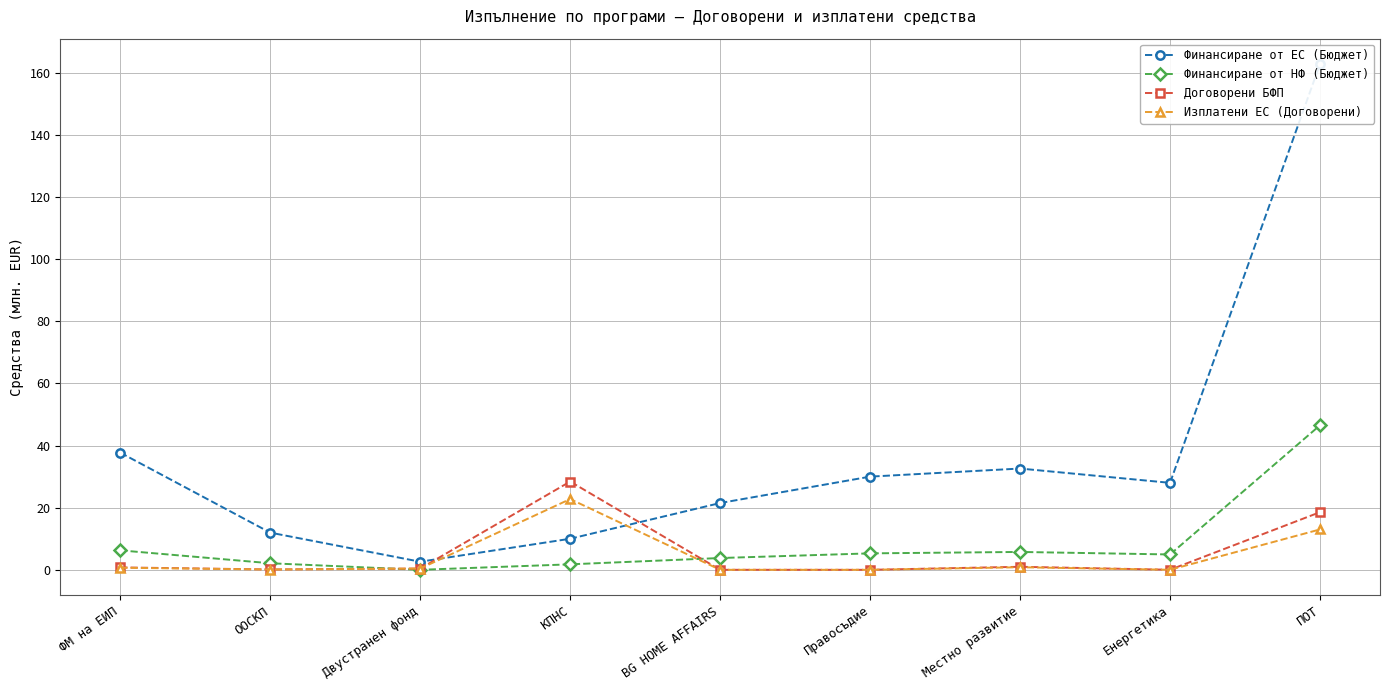

At which label is Договорени БФП closest to 14?

ПОТ